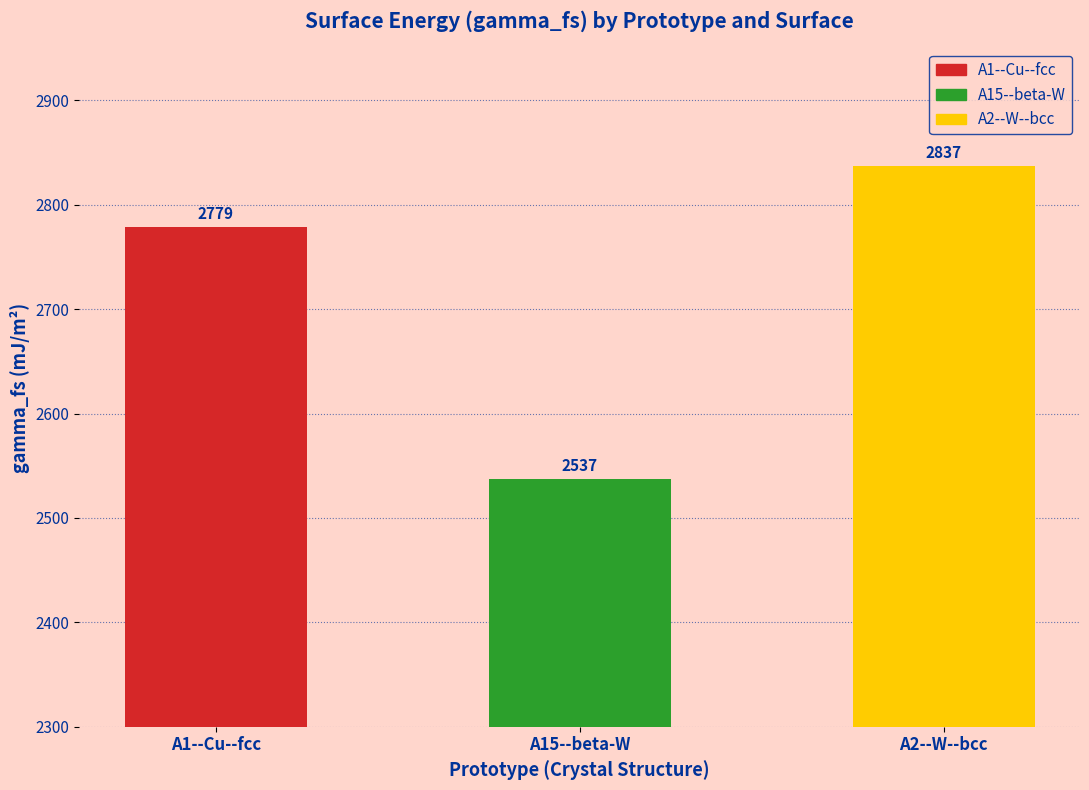

What is the value of the 2nd bar from the left?

2537.1